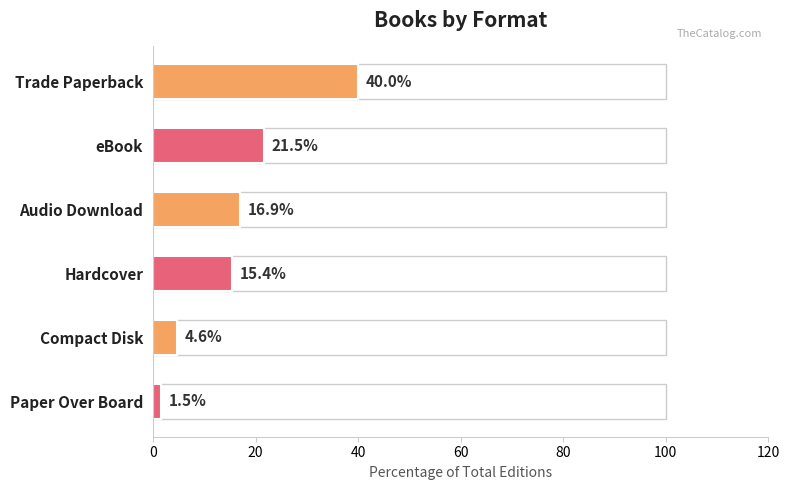

What is the label of the 2nd bar from the bottom?

Compact Disk